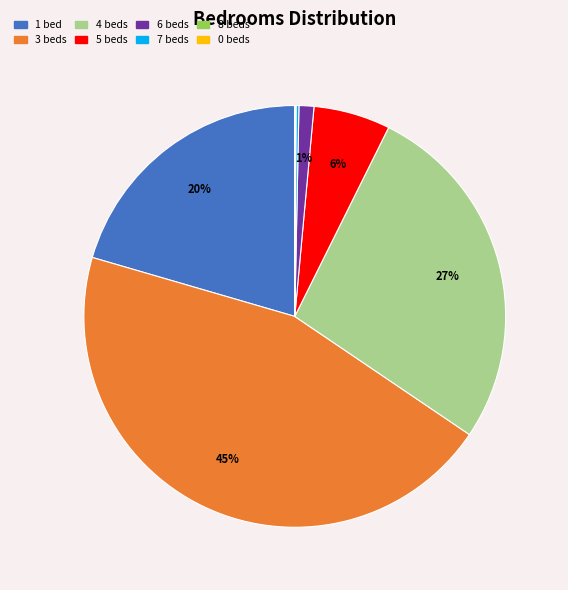

Does any single category account for the majority?

No